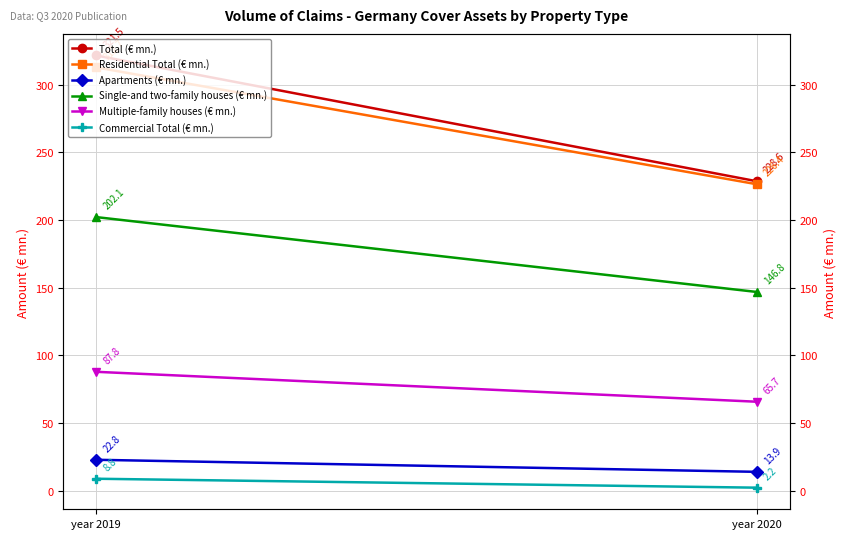

At which label is Apartments (€ mn.) closest to 18?

year 2020